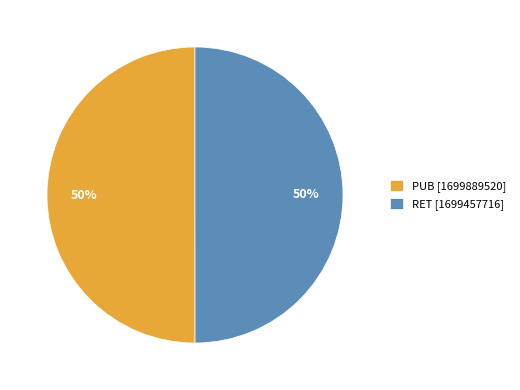

True or false: RET accounts for 63% of the total.

False